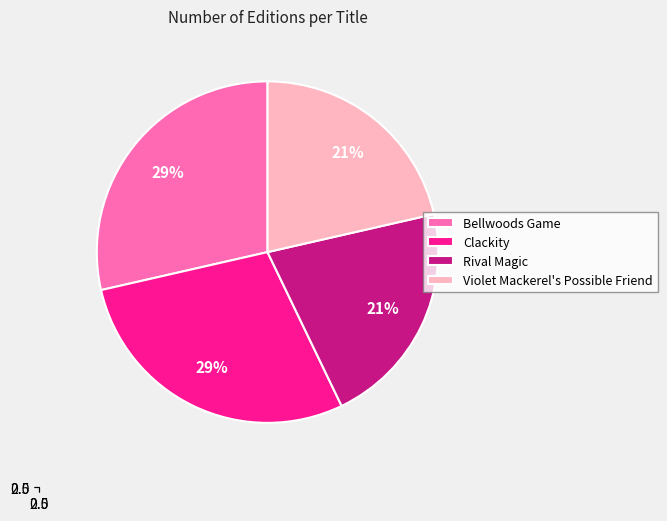

Is Bellwoods Game the majority of the pie?

No